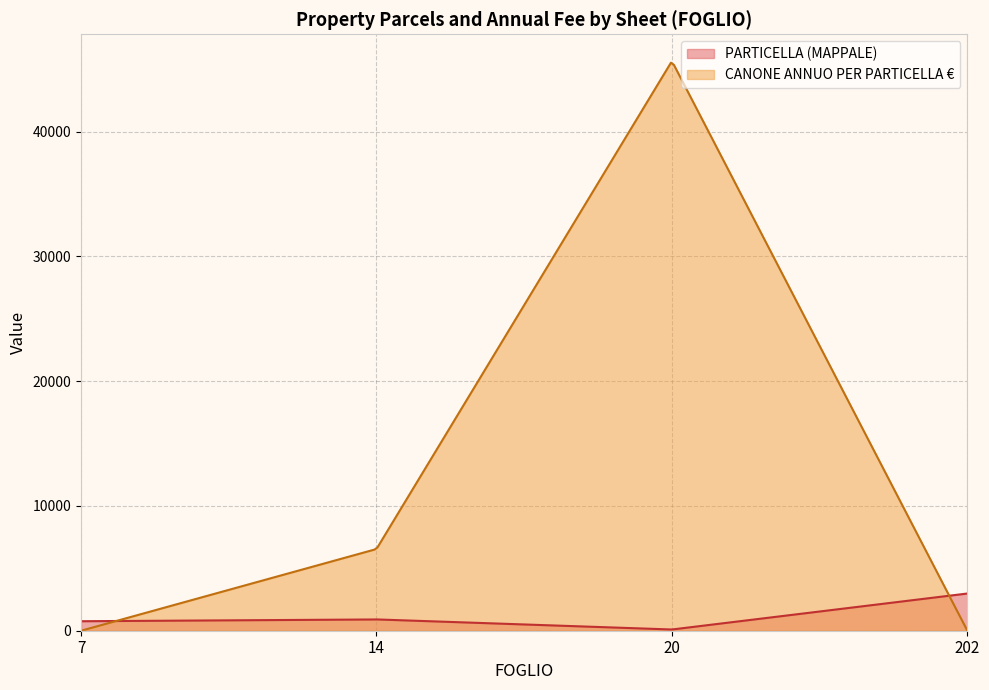

Which series has the largest total across all categories?

CANONE ANNUO PER PARTICELLA €